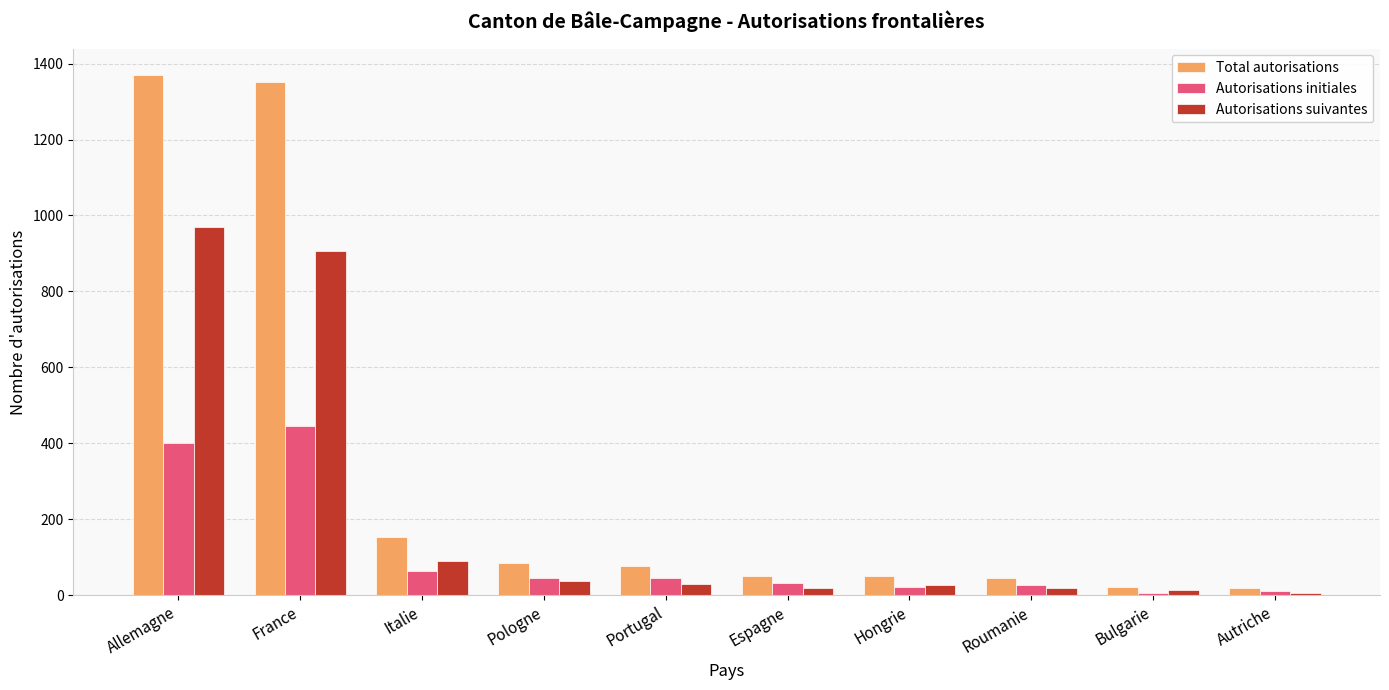

What is the approximate value of Total autorisations at France, to the nearest 50?

1350